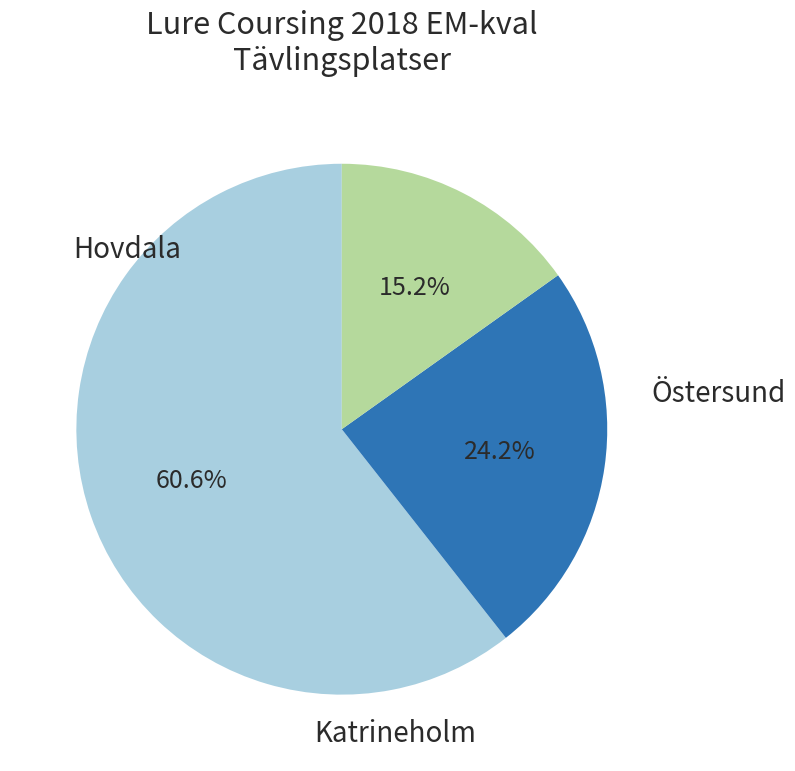

To the nearest percent, what is the difference between the Hovdala and Östersund slice percentages?

45%